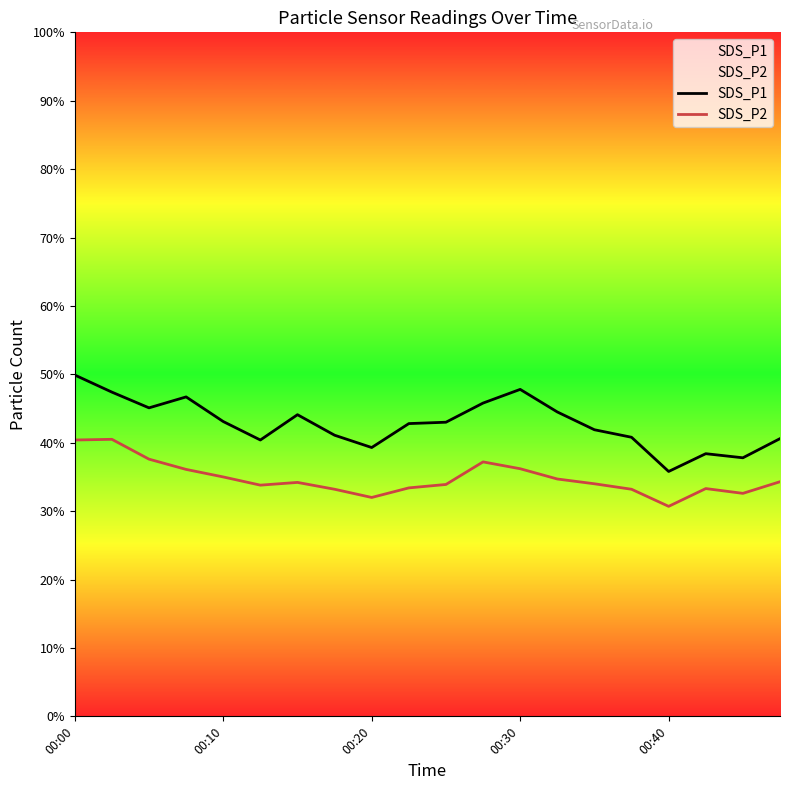

True or false: SDS_P2 has a value of 35.0 at 00:10.

True